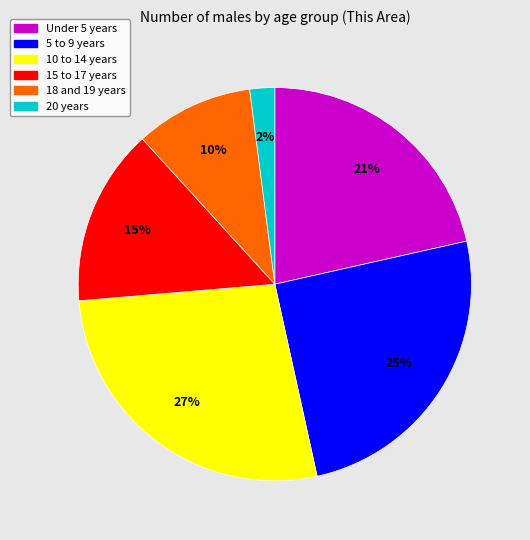

Which category has the biggest portion of the pie?

10 to 14 years